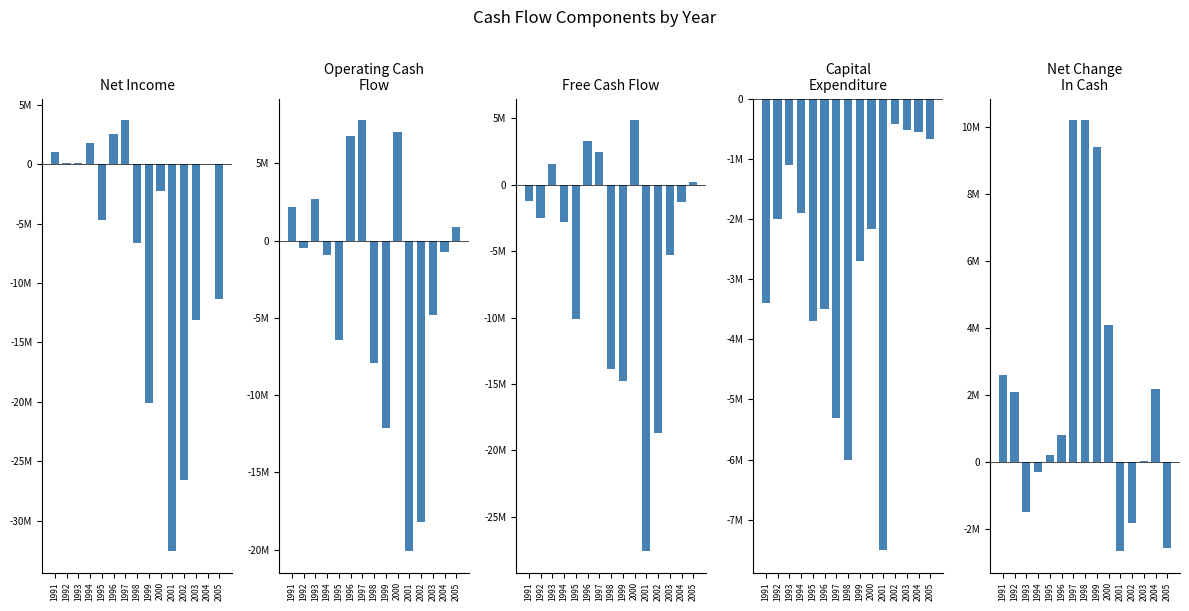

True or false: Net Income has a value of -16035234 at 2005.

False